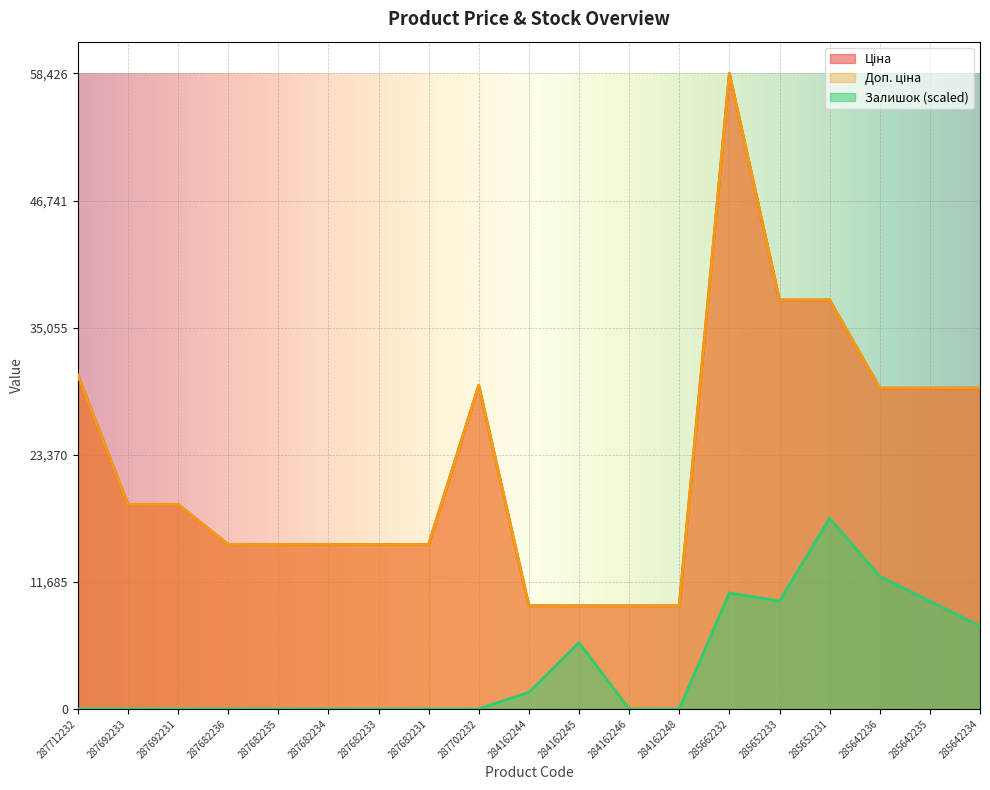

Does the chart display data point markers on the line(s)?

No